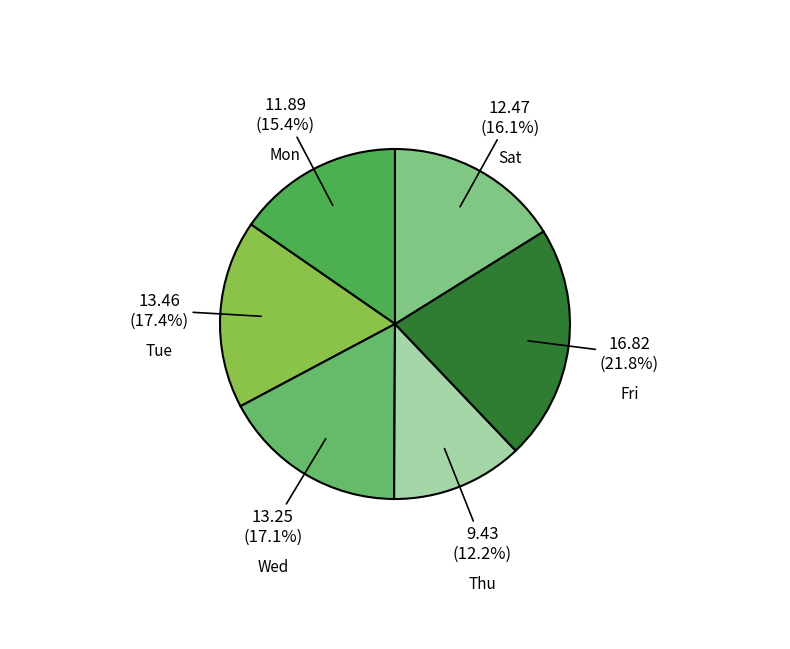

To the nearest percent, what portion does Mon represent?

15%